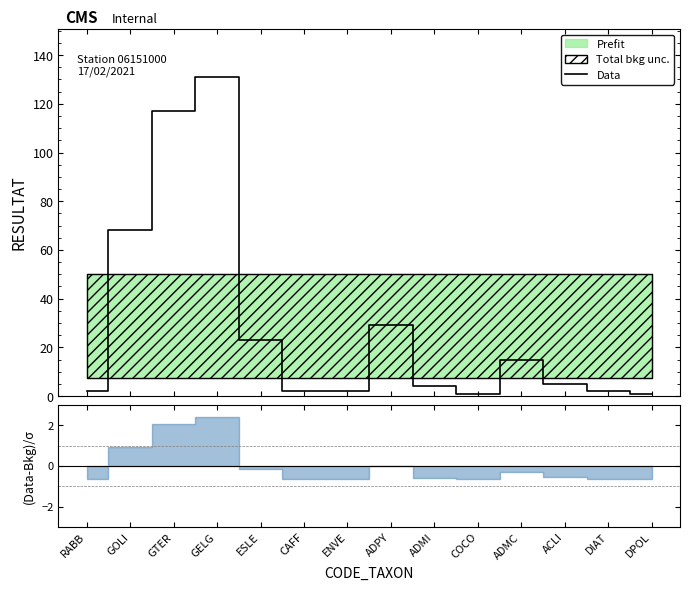

What is the change in value from GELG to ADMI?

-127